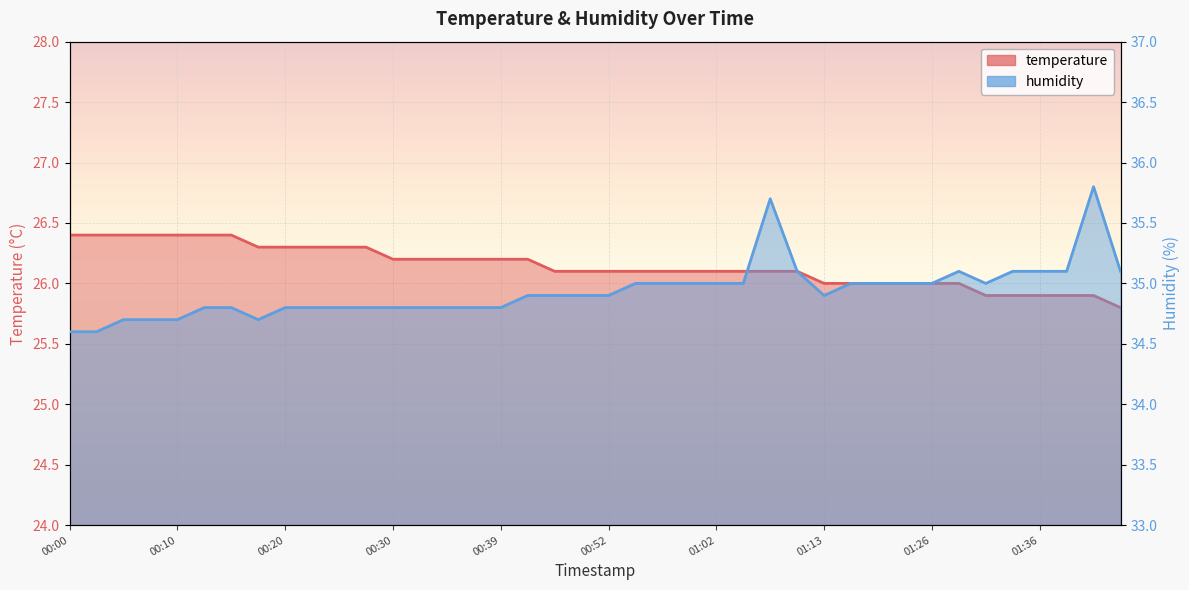

What is the difference between the humidity values at 35 and 32?

0.1